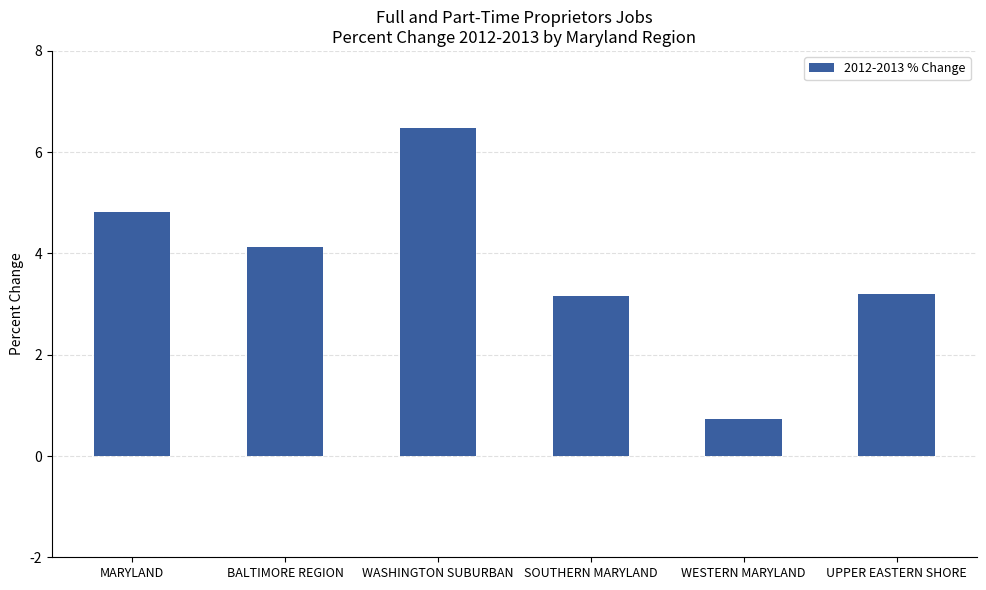

What position from the right is WESTERN MARYLAND?

2